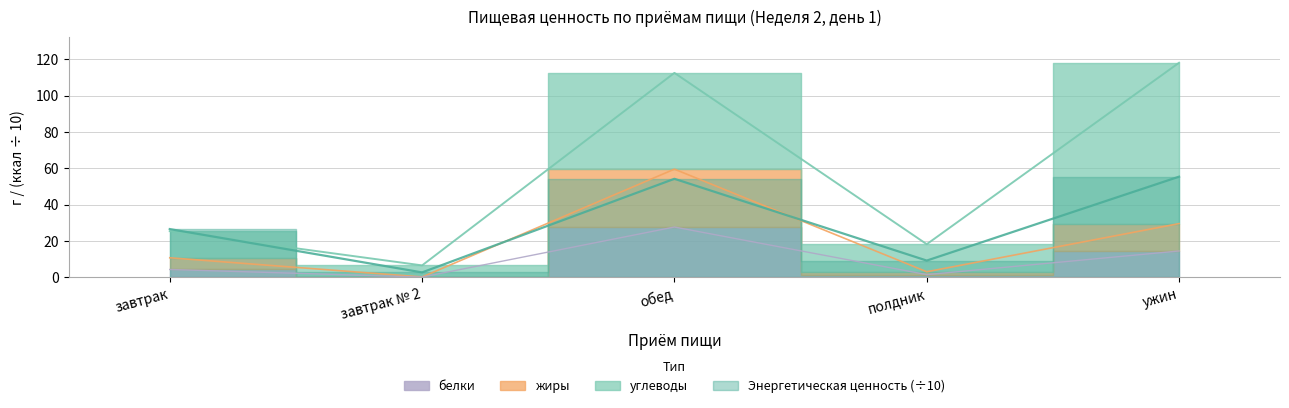

What is the sum of the белки values at завтрак and полдник?

5.7